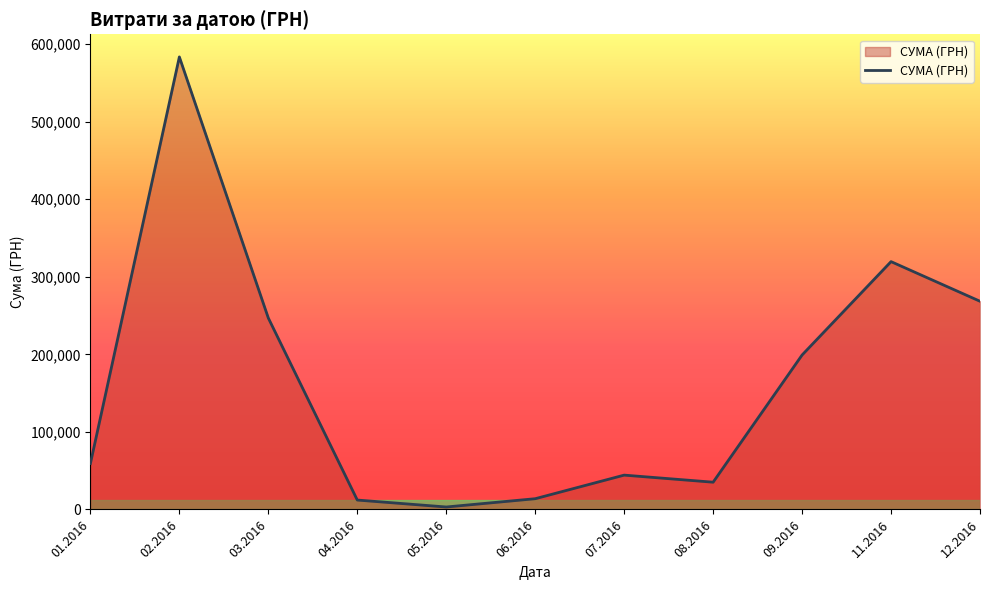

How many lines are shown in the chart?

1